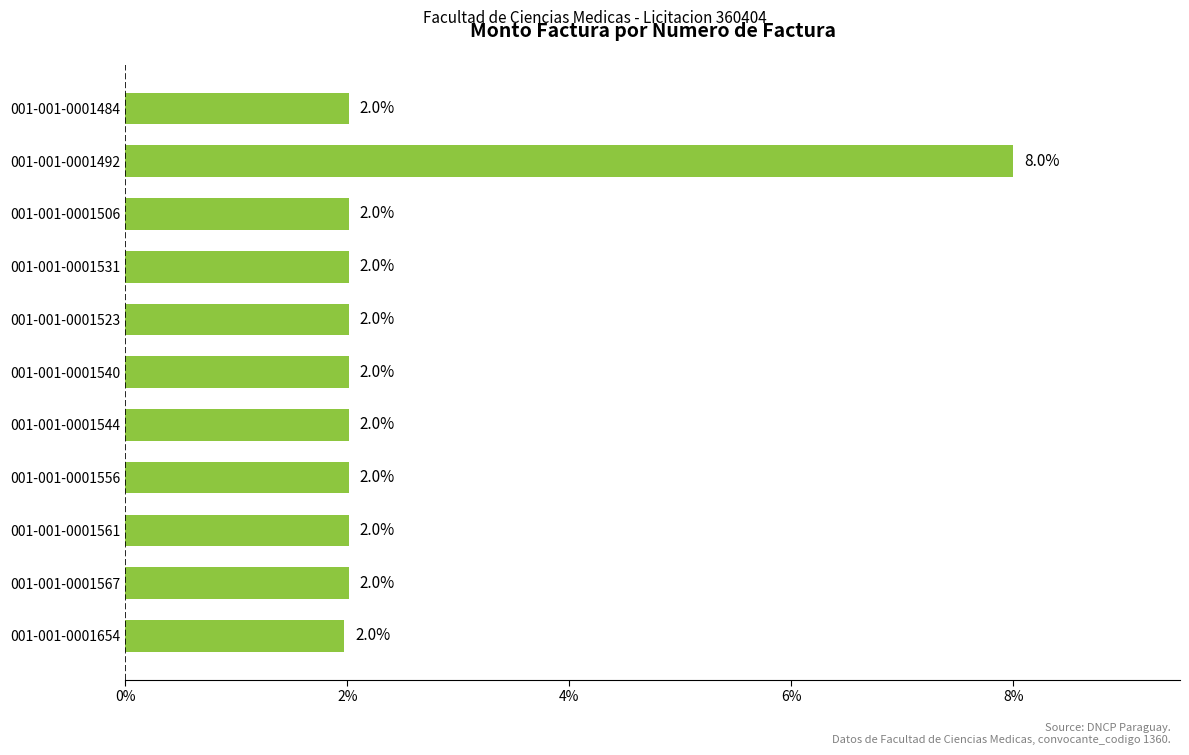

Read the value at 001-001-0001523.

2.0